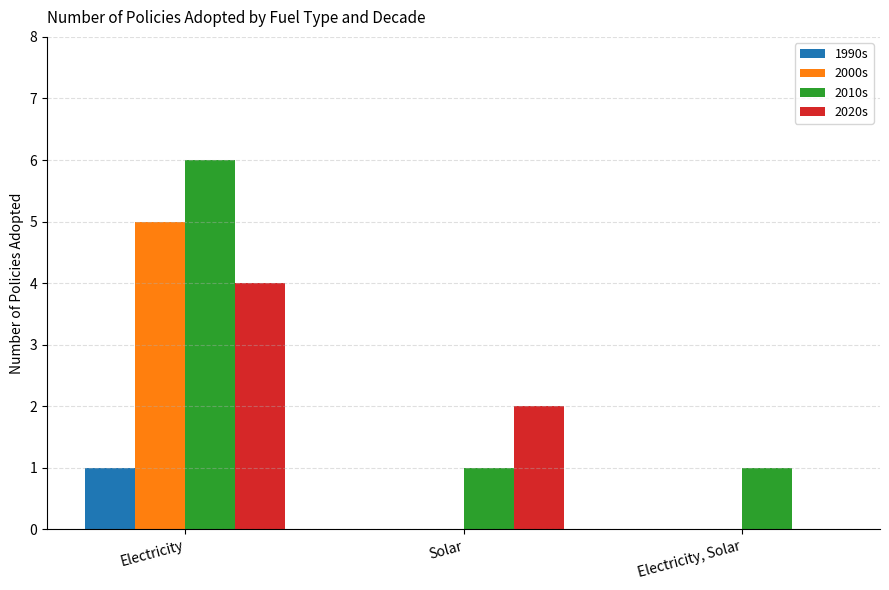

At which label does 2000s reach its peak?

Electricity